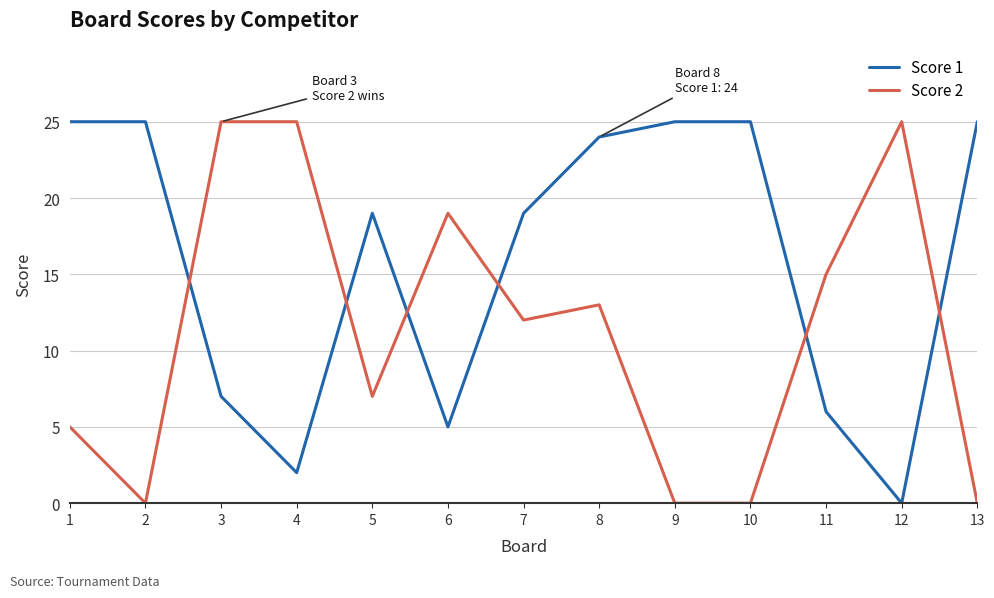

How many intersections are there between Score 1 and Score 2?

6